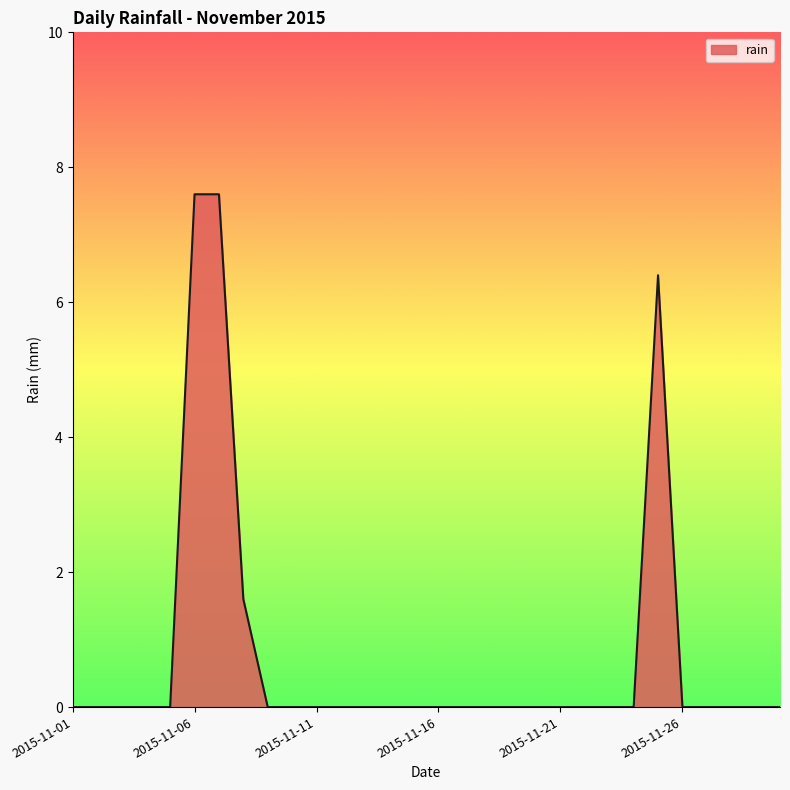

What is the difference between the maximum and minimum values?

7.6